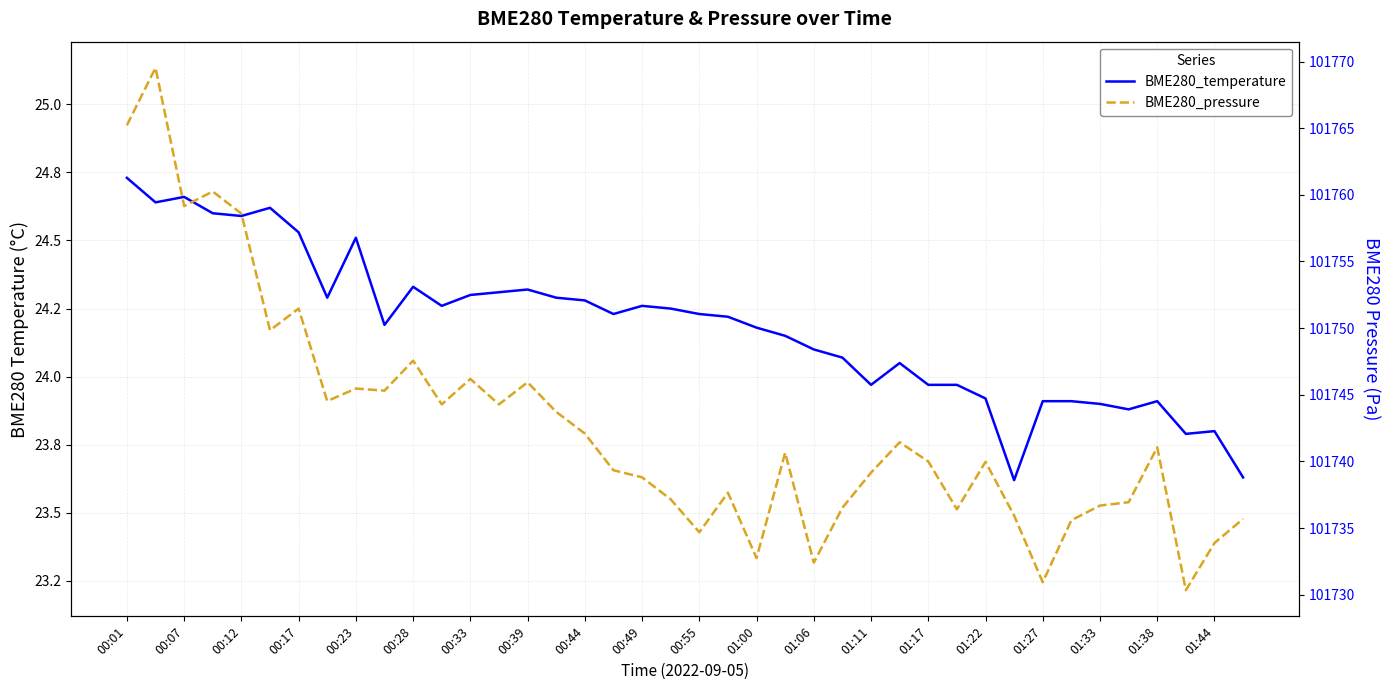

At which category is the sum across all series the highest?

00:07